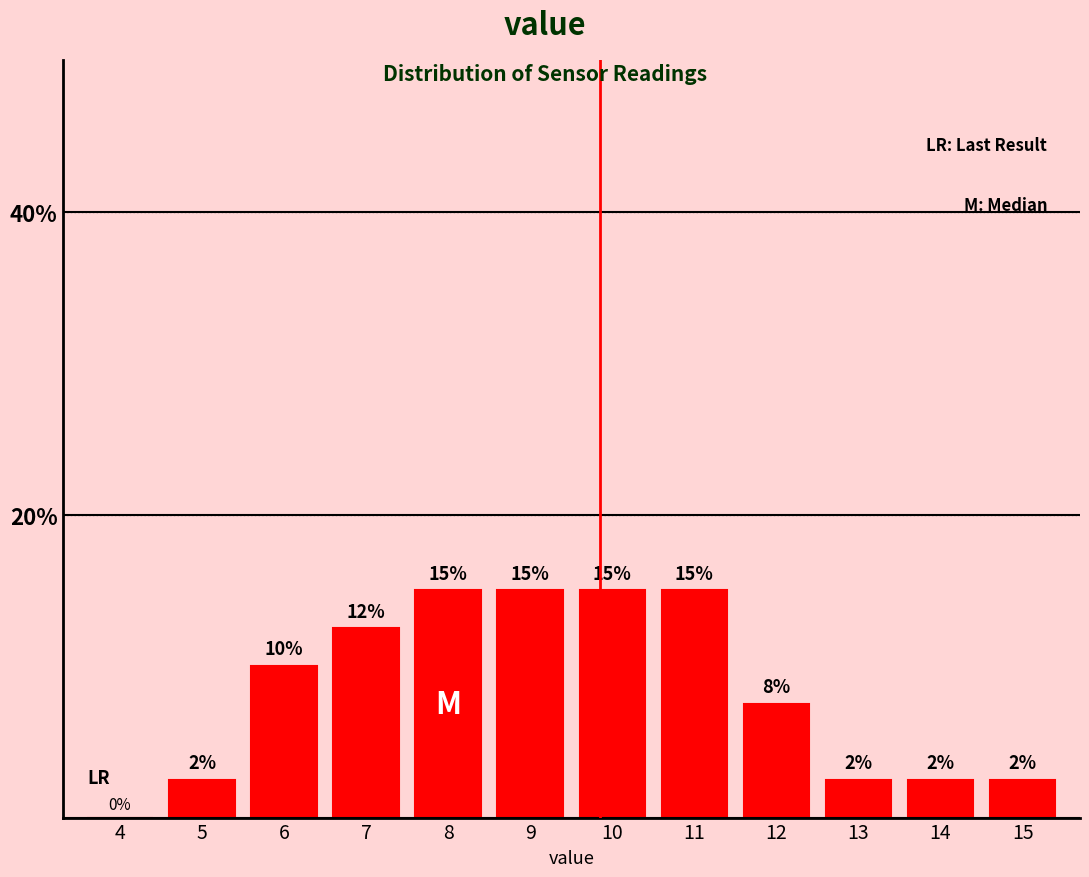

At which label is the value closest to 7?

12